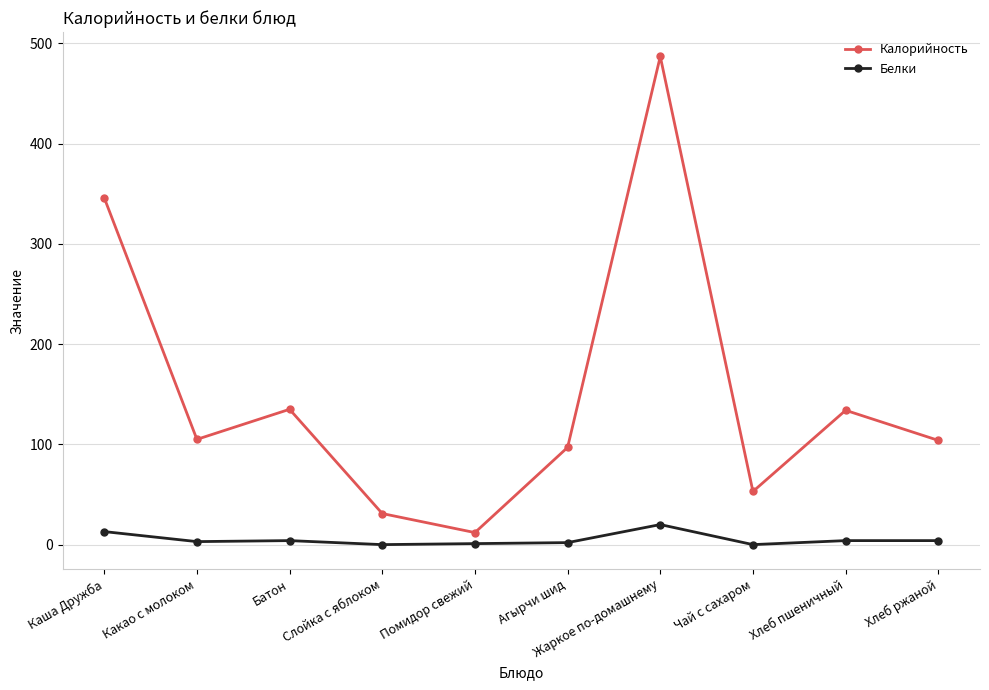

How many data points does each series have?

10